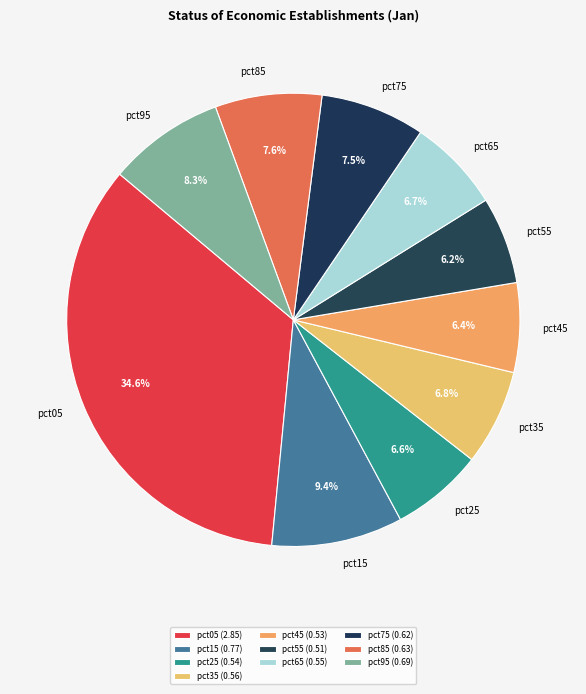

Does any single category account for the majority?

No